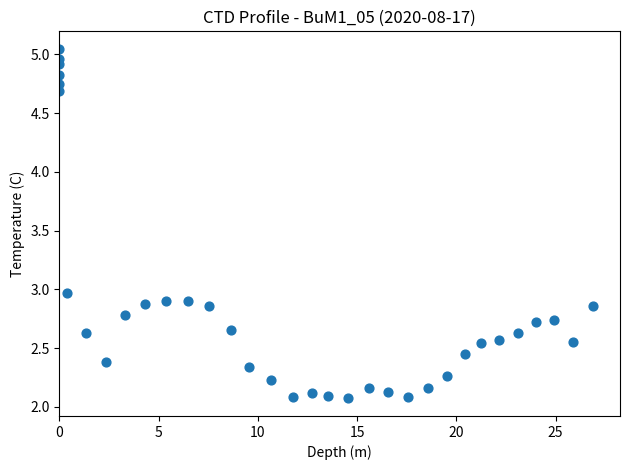

What is the range of X values (max minus min)?

26.9